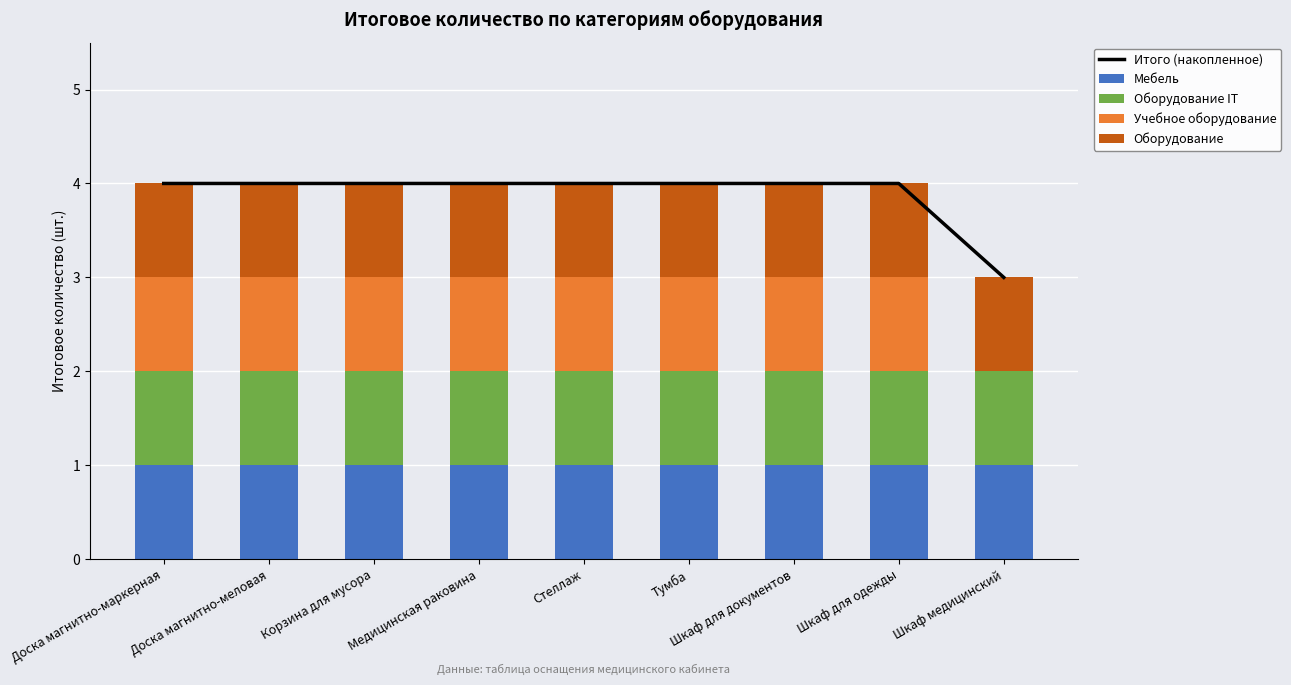

List the series in order of their peak value, lowest first.

Мебель, Оборудование IT, Учебное оборудование, Оборудование, Итого (накопленное)